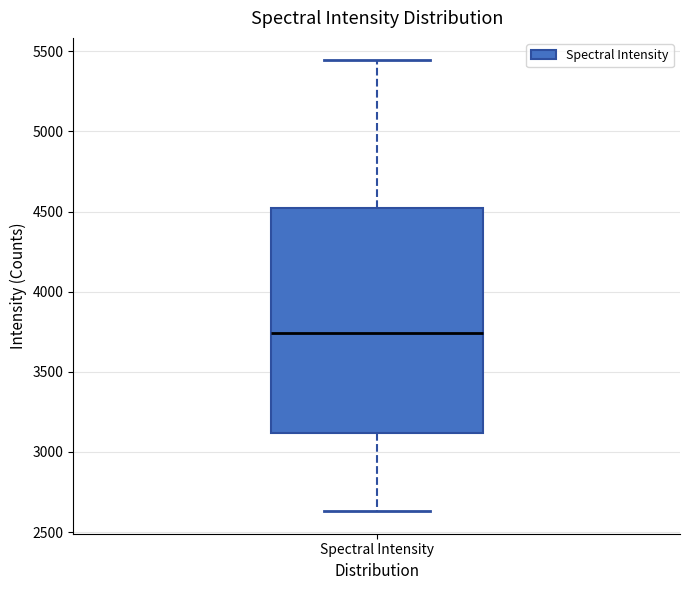

Read this box plot against the y-axis: the position of the median line, the range covered by the box, and the ends of both whiskers. The values are not printed on the chart, so give them approximately, as read against the axis.

median 3750, box 3100 to 4500, whiskers 2650 to 5450